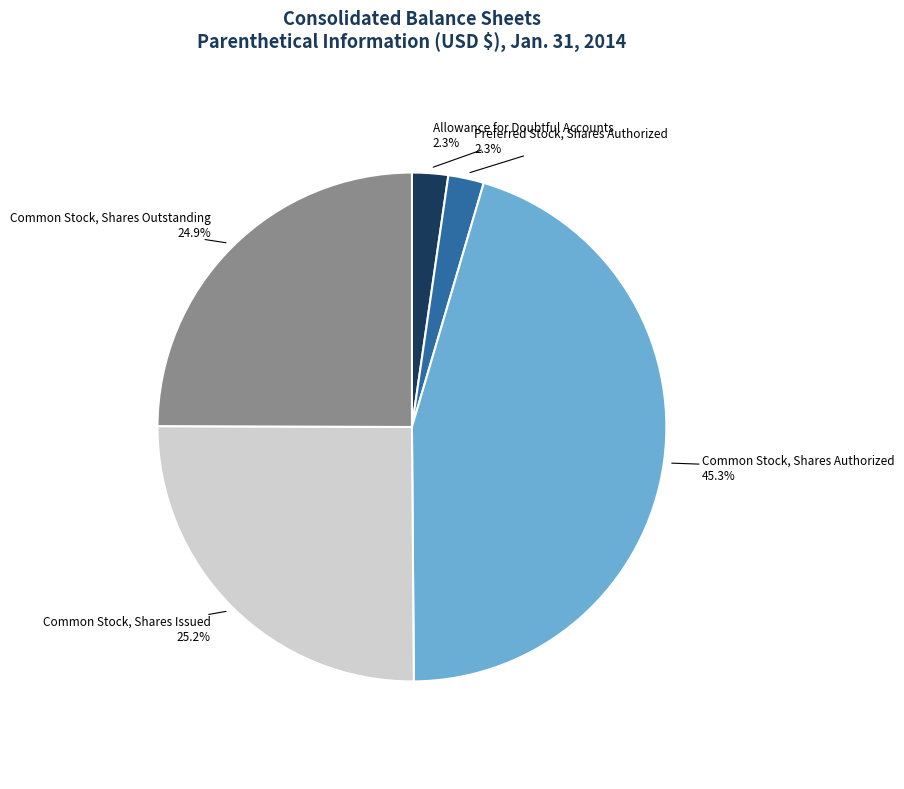

Combined, do Allowance for Doubtful Accounts and Common Stock, Shares Authorized account for over 50%?

No